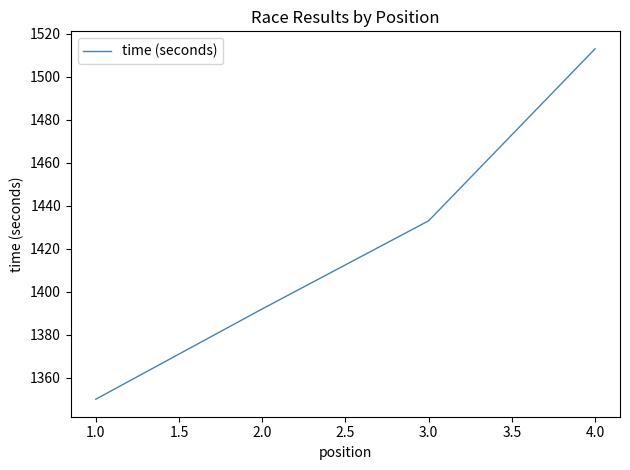

What is the sum of all values?

5688